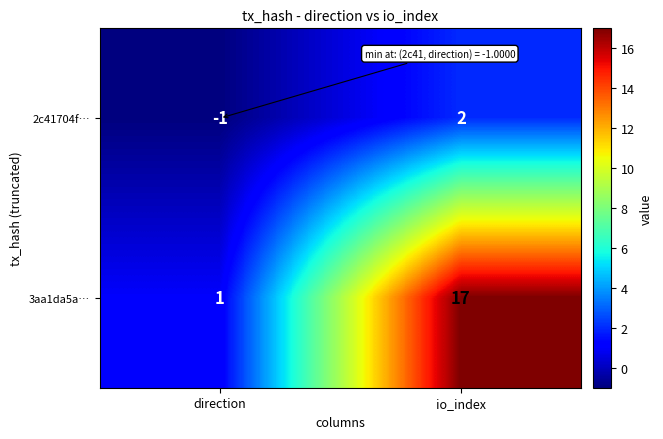

What is the sum of the 3aa1da5a… values at direction and io_index?

18